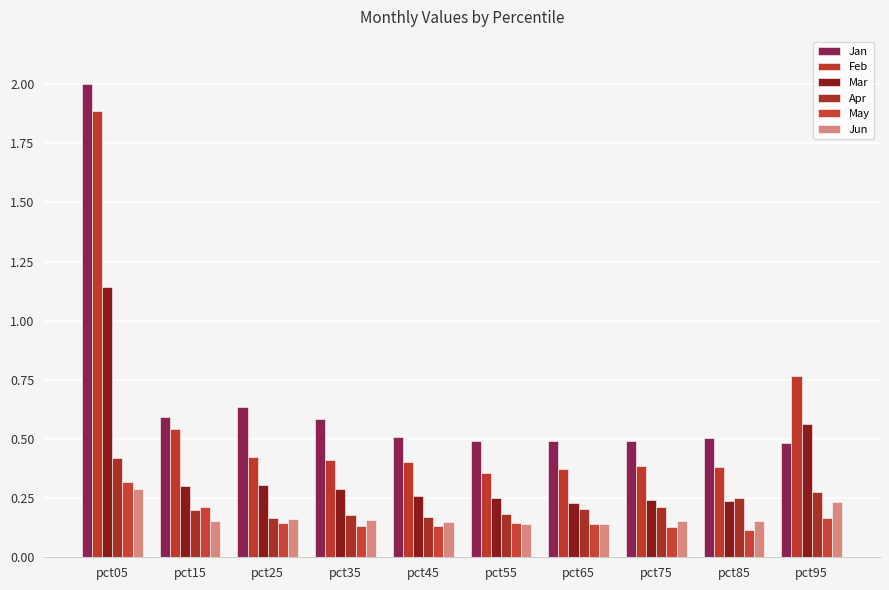

Which series changed the most between pct45 and pct65?

Apr